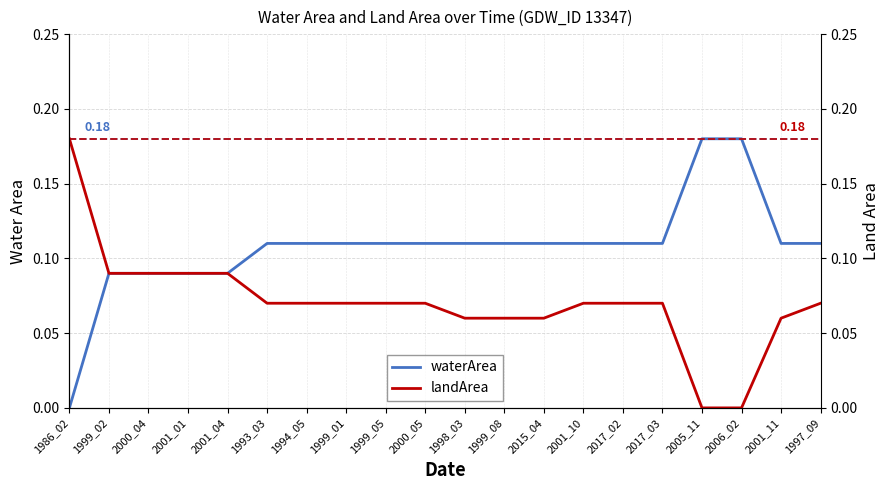

What is the value of the waterArea point at the 8th from the left?

0.1